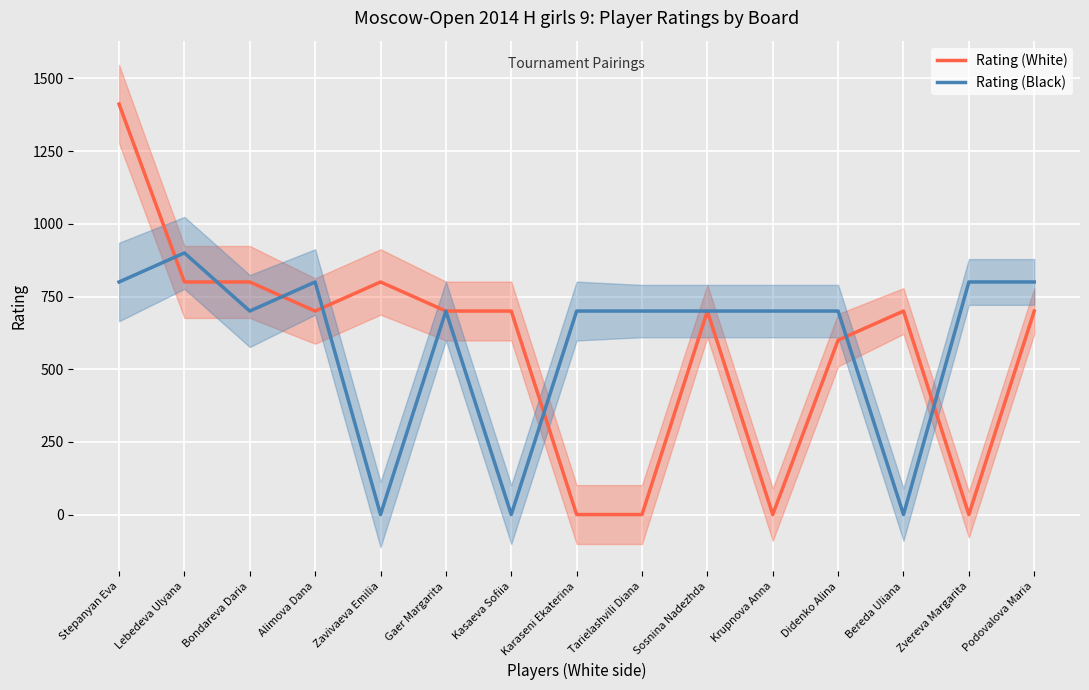

What are all the series names shown in the legend?

Rating (White), Rating (Black)